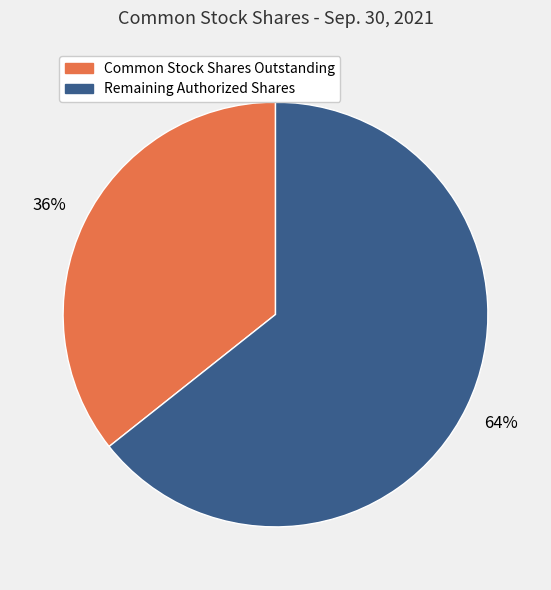

To the nearest percent, what is the average slice percentage?

50%